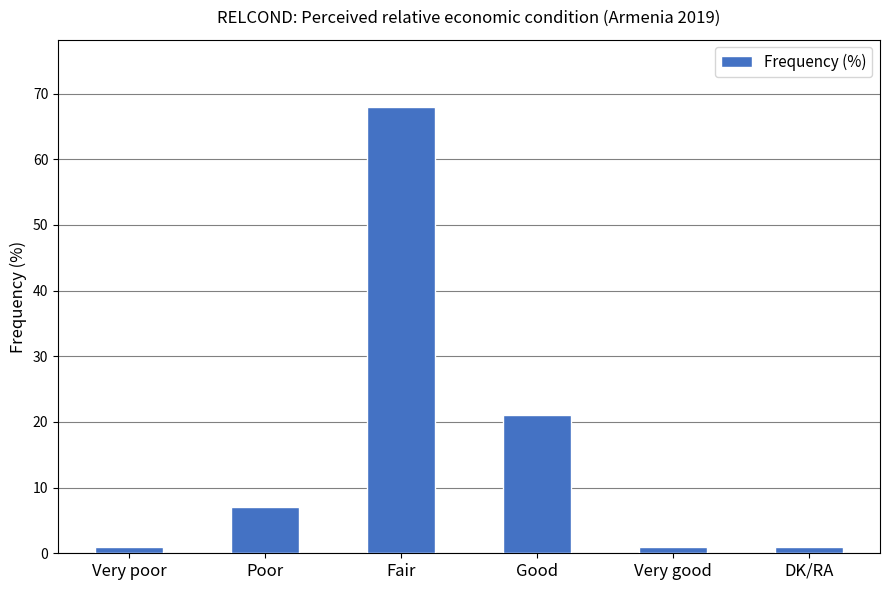

What is the label of the 4th bar from the left?

Good